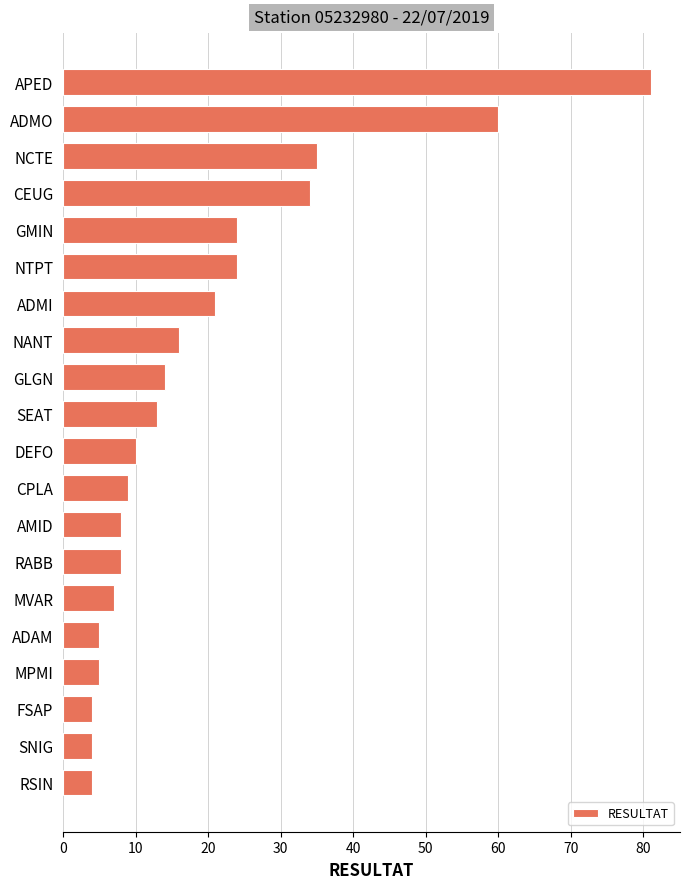

What is the label of the 8th bar from the bottom?

AMID